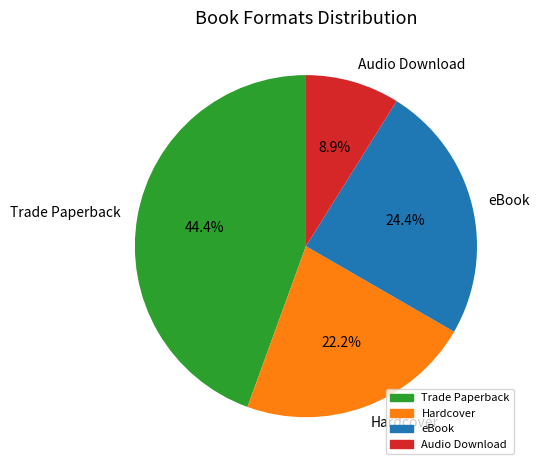

To the nearest percent, what is the average slice percentage?

25%